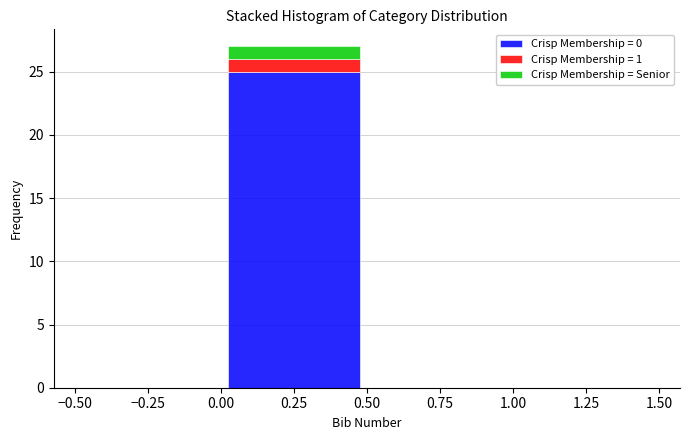

Which range on the x-axis has the tallest stacked bar (by total height)?

0.00 to 0.50